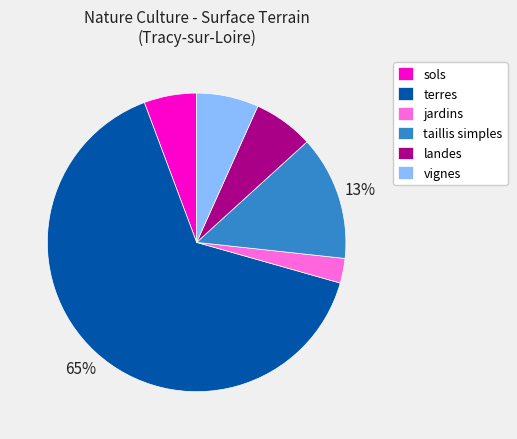

Which category has the smallest portion of the pie?

jardins